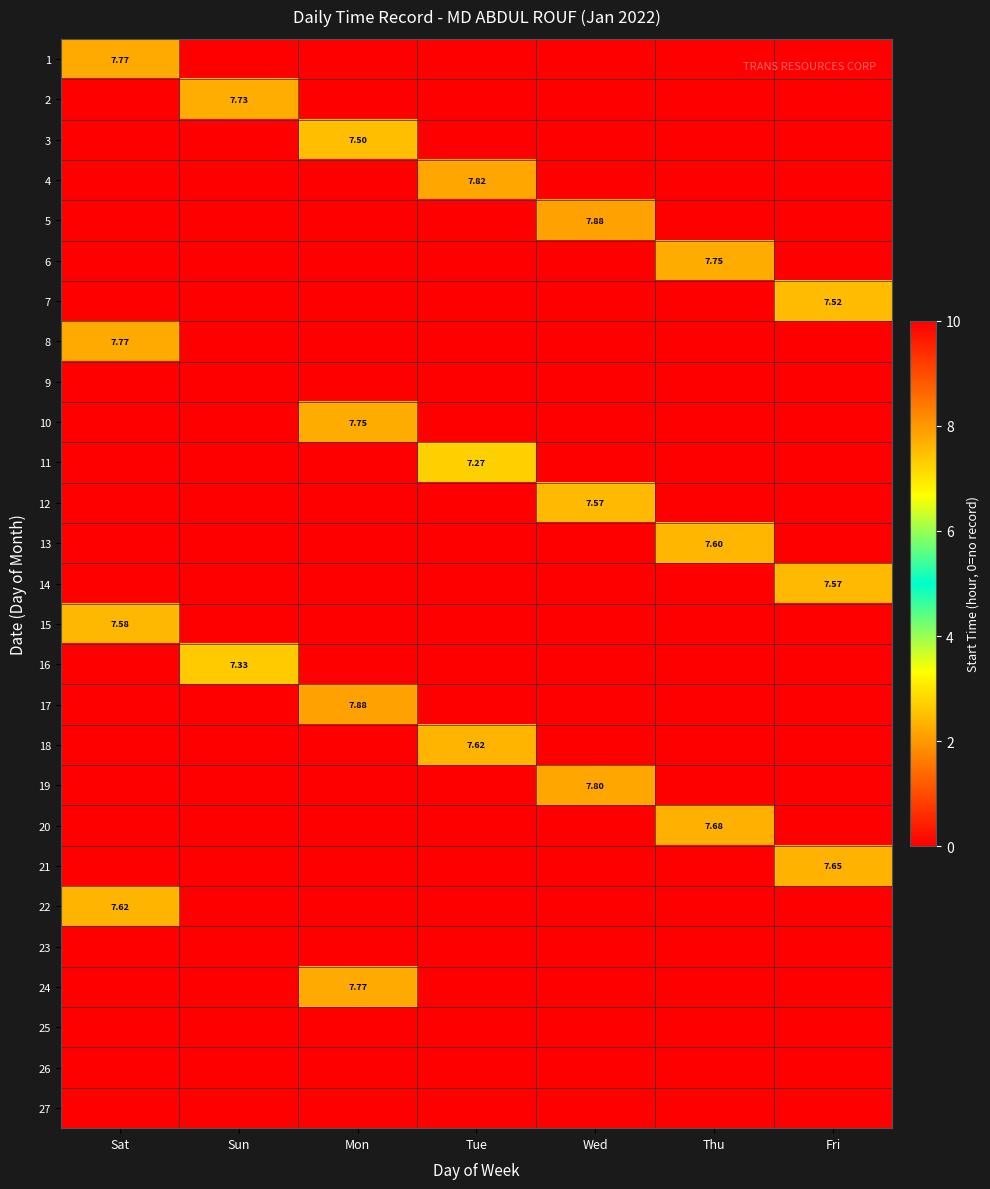

At which category is the sum across all series the highest?

Mon